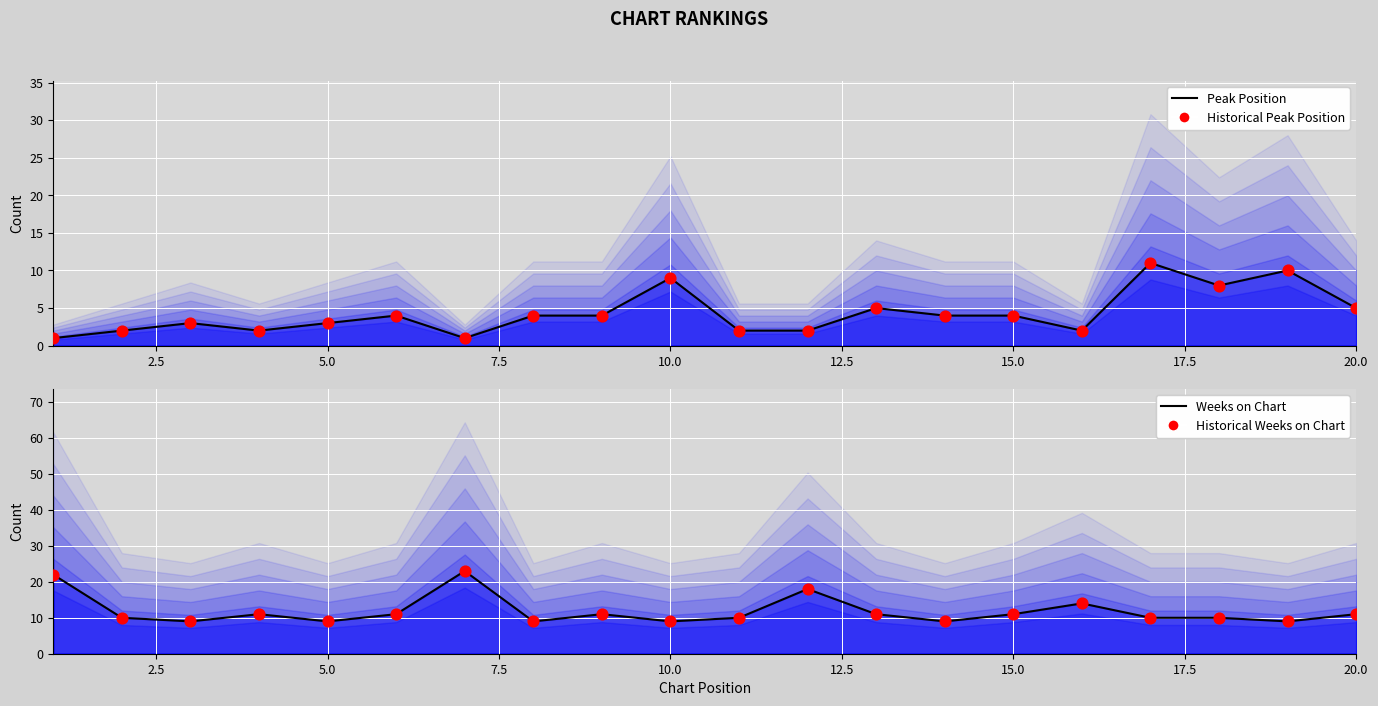

What are all the series names shown in the legend?

Peak Position Line, Historical Peak Position, Weeks on Chart Line, Historical Weeks on Chart